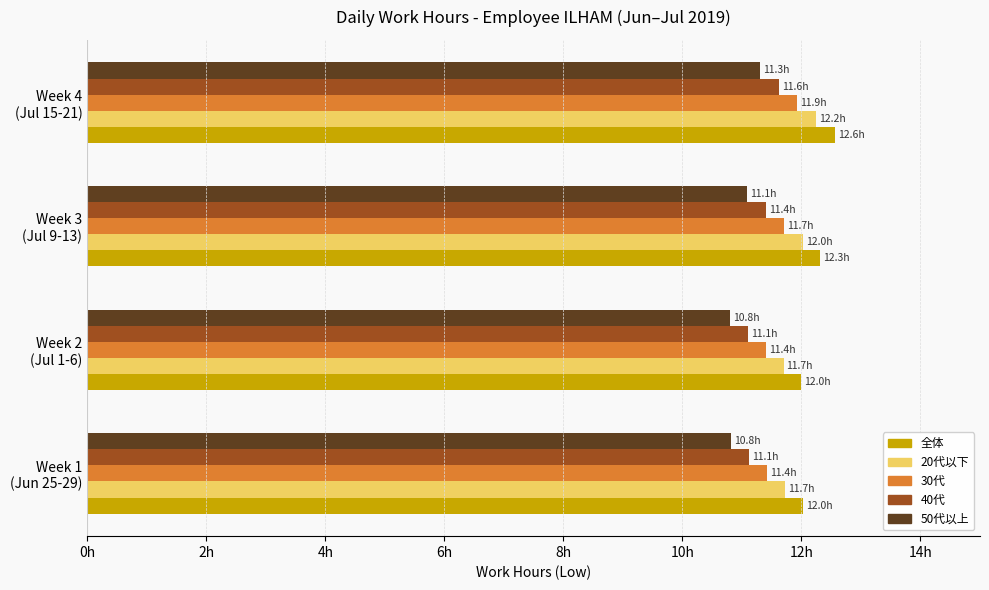

What are all the series names shown in the legend?

全体, 20代以下, 30代, 40代, 50代以上